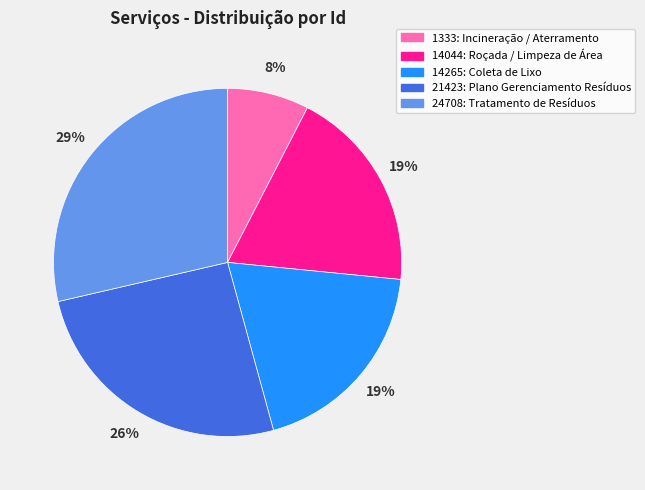

True or false: 14044: Roçada / Limpeza de Área accounts for 8% of the total.

False